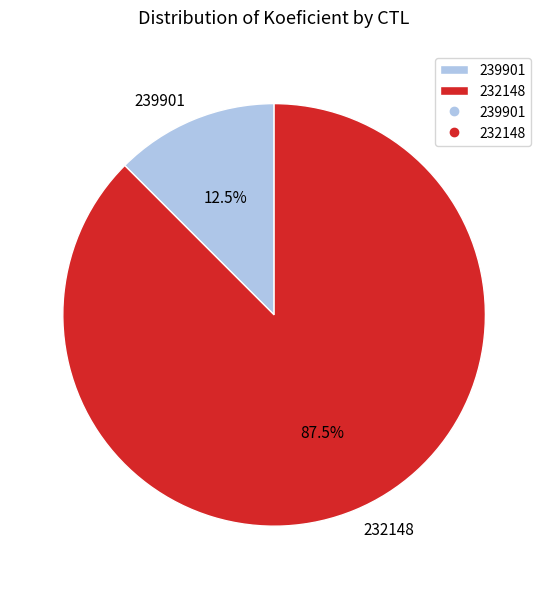

Approximately how many times larger is the value at 232148 compared to 239901?

7.0